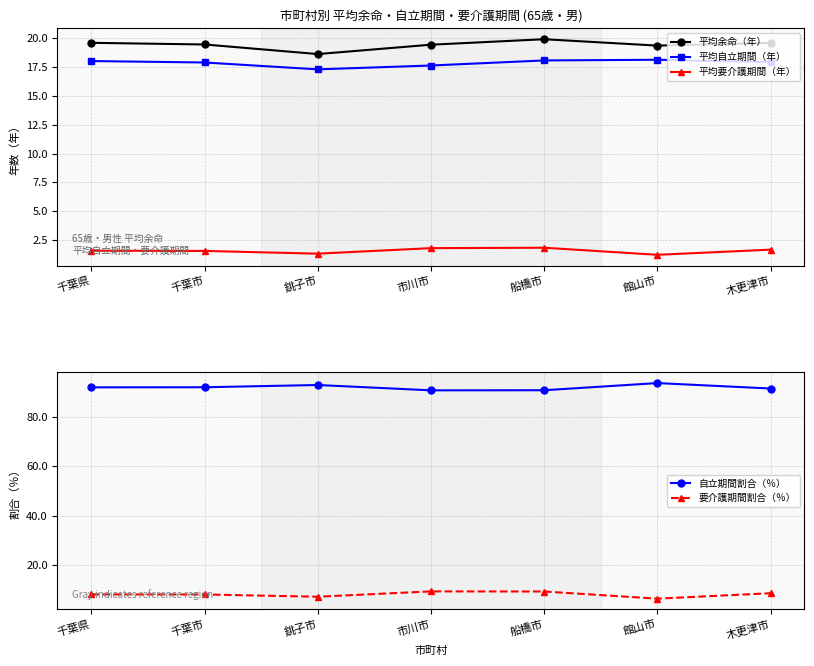

Between 銚子市 and 館山市, which series saw the biggest shift?

平均自立期間（年）